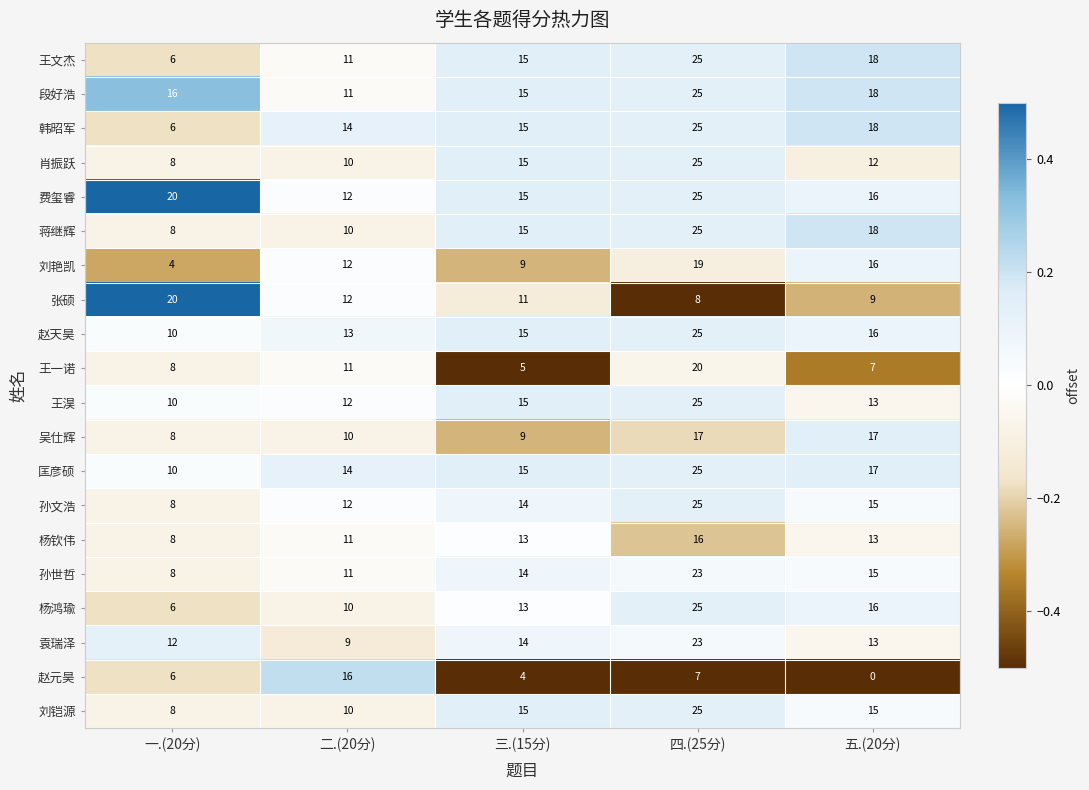

What is the average value of the 张硕 series?

12